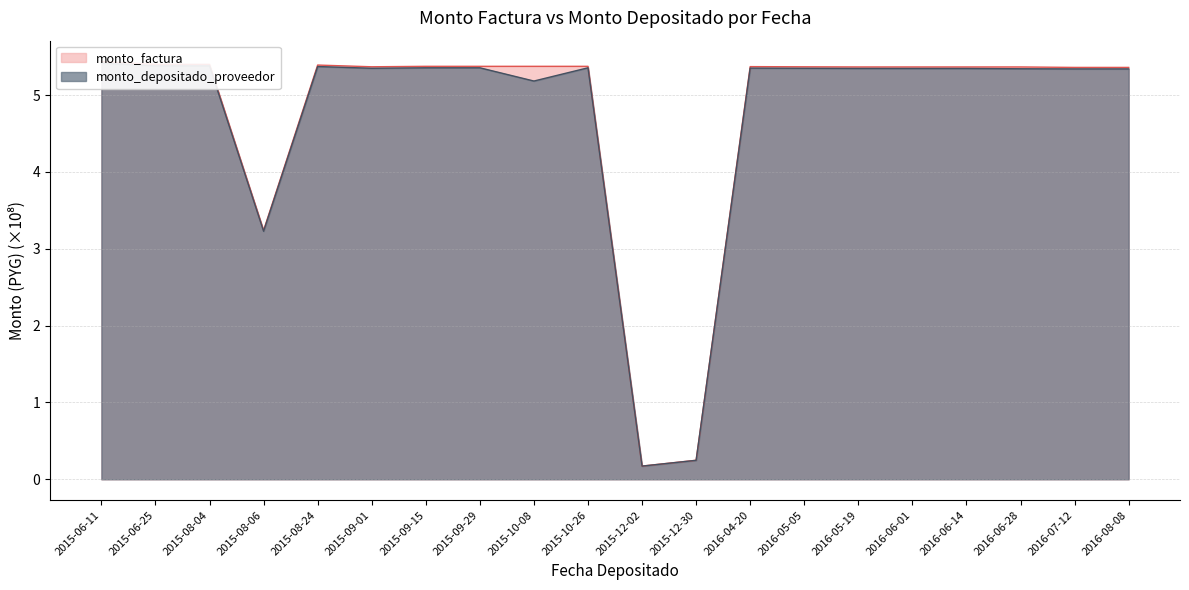

What is the total value across all series at 2015-12-02?

0.3